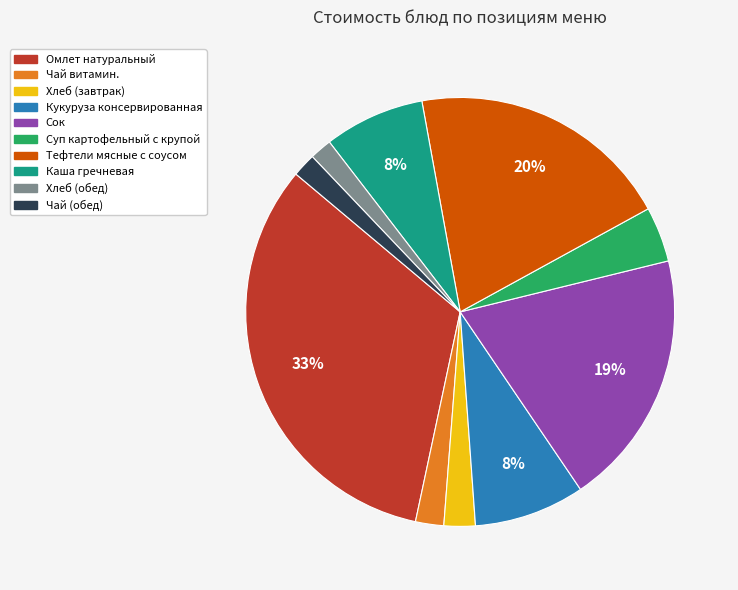

Does Суп картофельный с крупой represent more than half of the total?

No